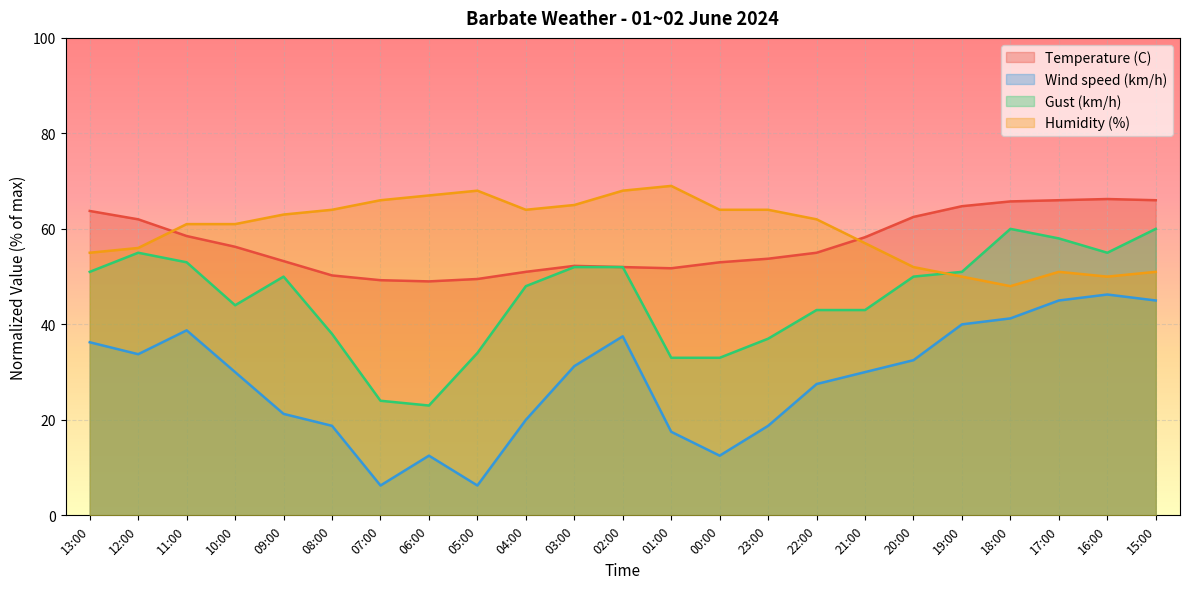

How many data points in Temperature (C) are above 55?

12